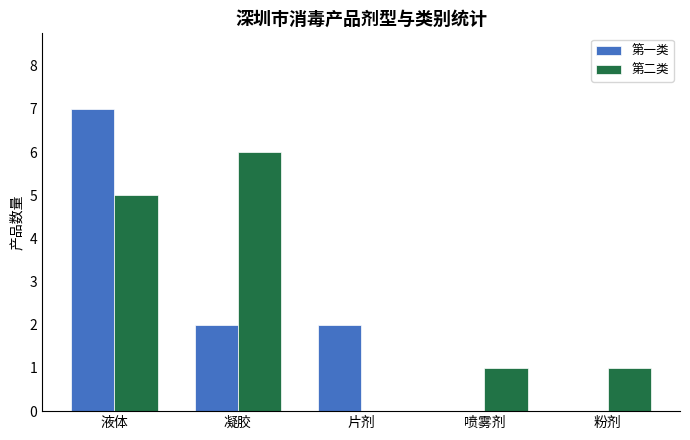

Which series changed the most between 片剂 and 粉剂?

第一类